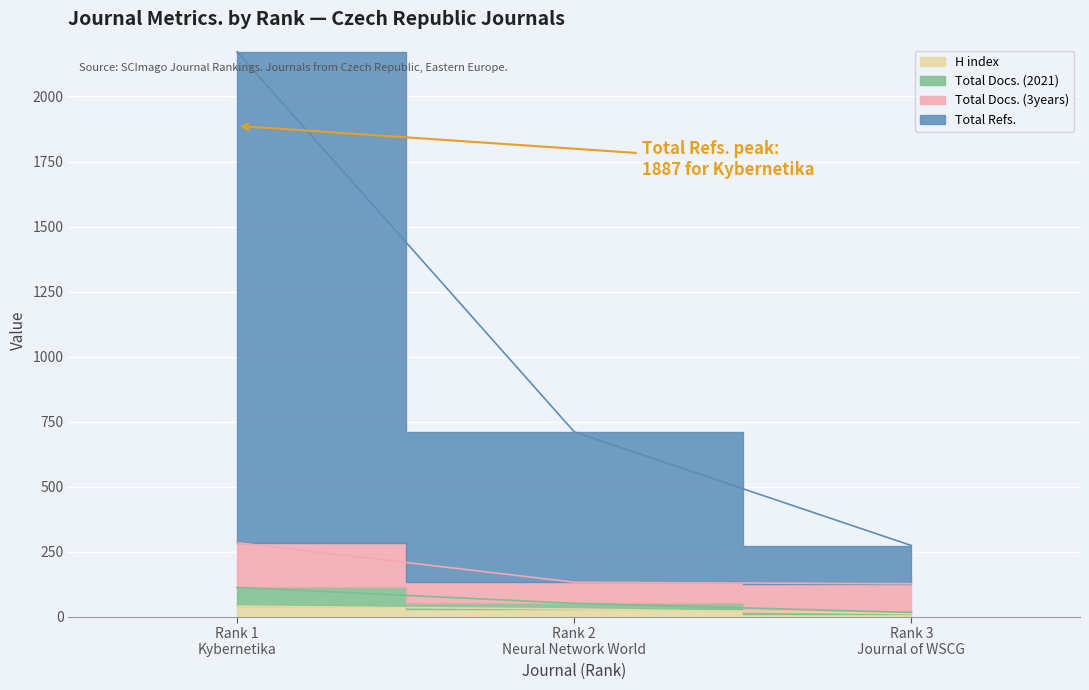

Is it true that Total Refs. equals 7 at Rank 3
Journal of WSCG?

False